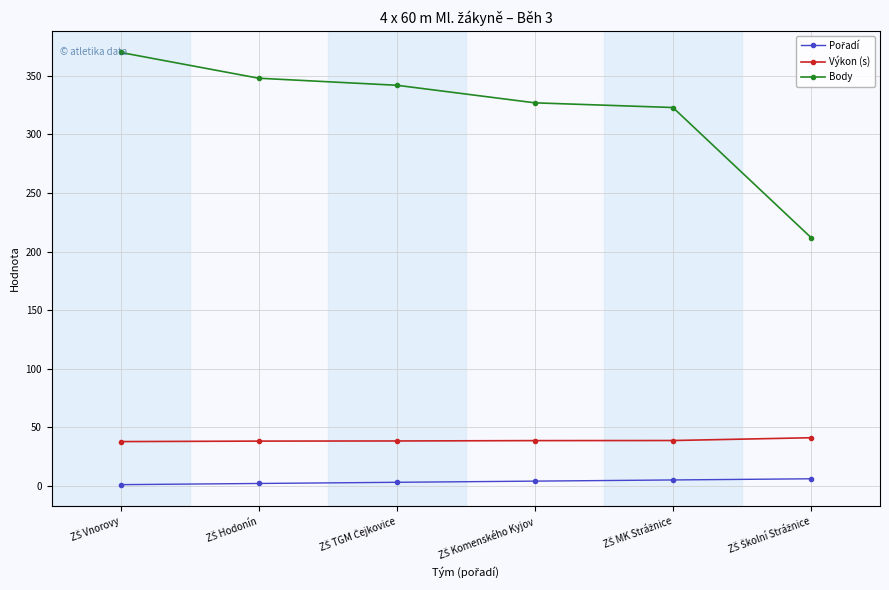

What is the greatest value displayed?

370.0